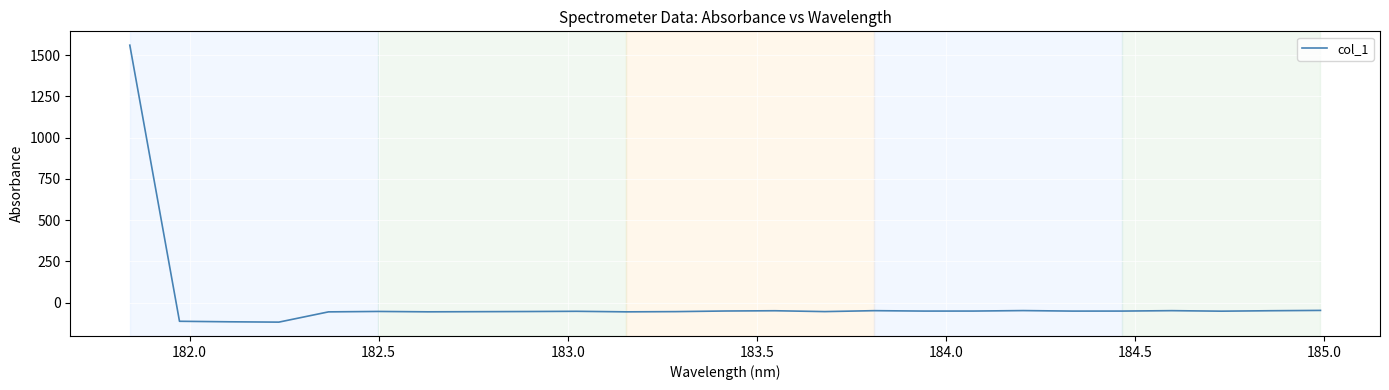

What is the maximum value shown in the chart?

1560.3